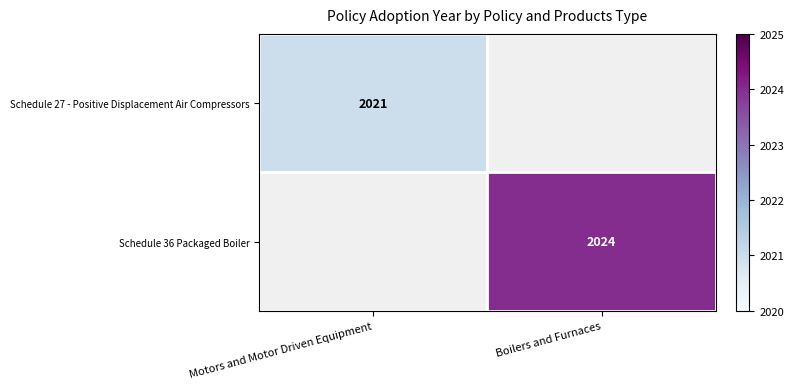

The value of Schedule 27 - Positive Displacement Air Compressors at Motors and Motor Driven Equipment is 2021. True or false?

True